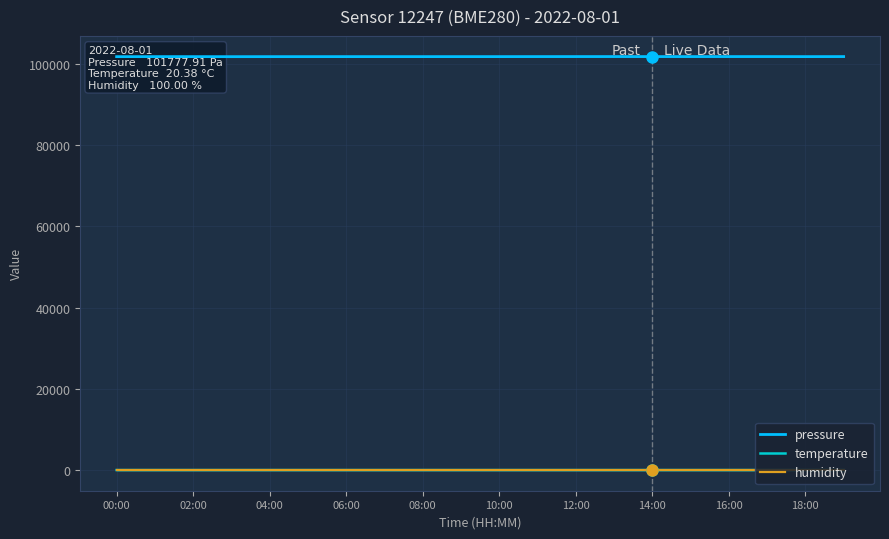

What are all the series names shown in the legend?

pressure, temperature, humidity